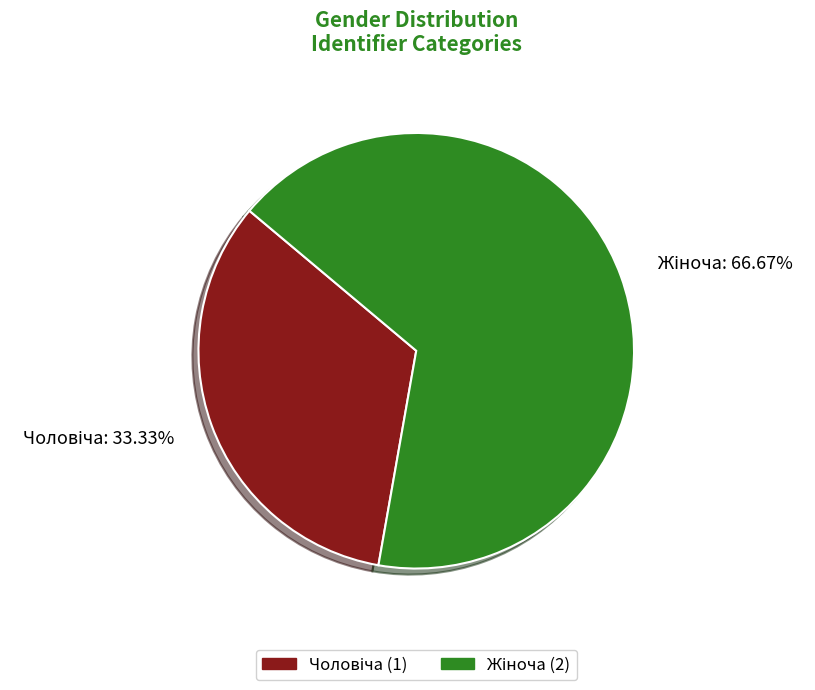

How many segments does this pie chart have?

2